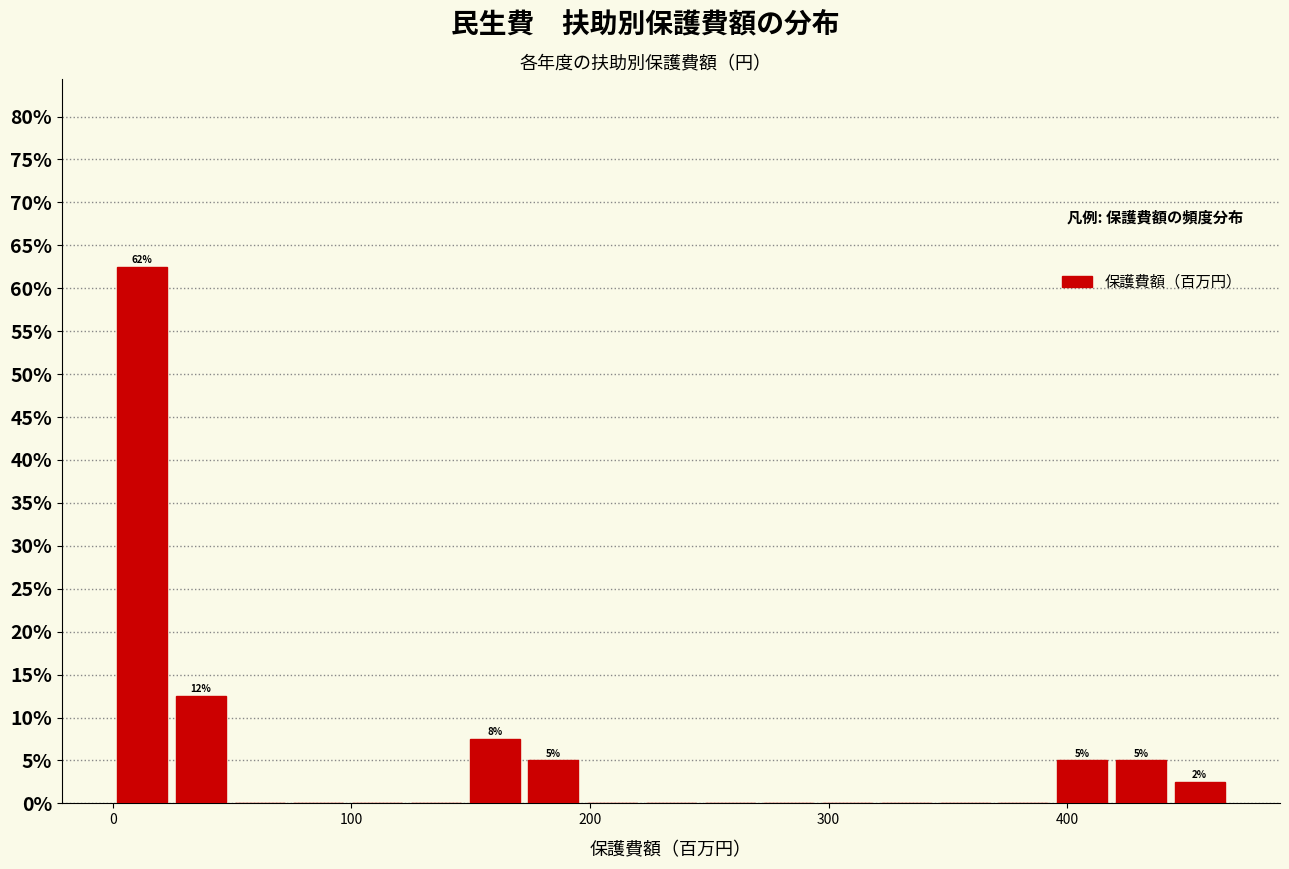

Read against the x-axis, roughly where is the centre of the tallest bar?

10